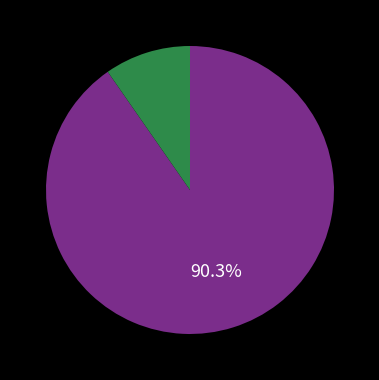

Does any single category account for the majority?

Yes